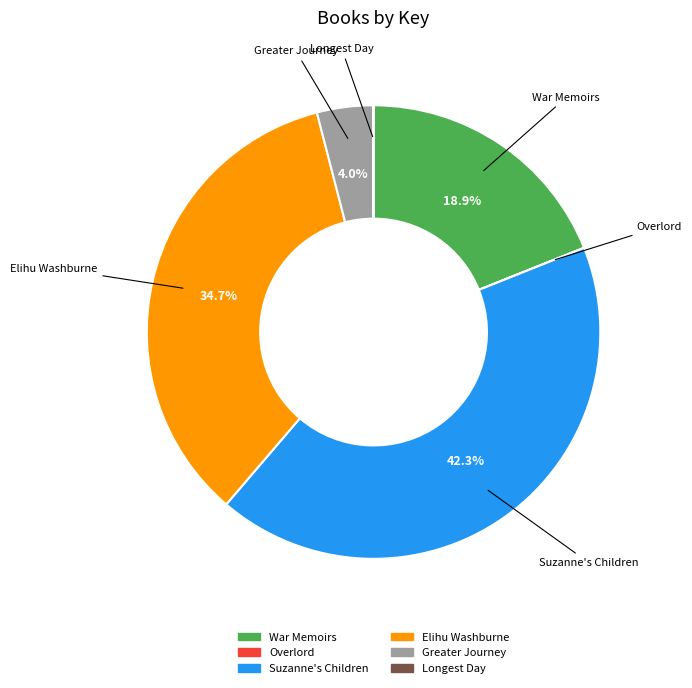

Is there any slice that represents more than half of the pie?

No